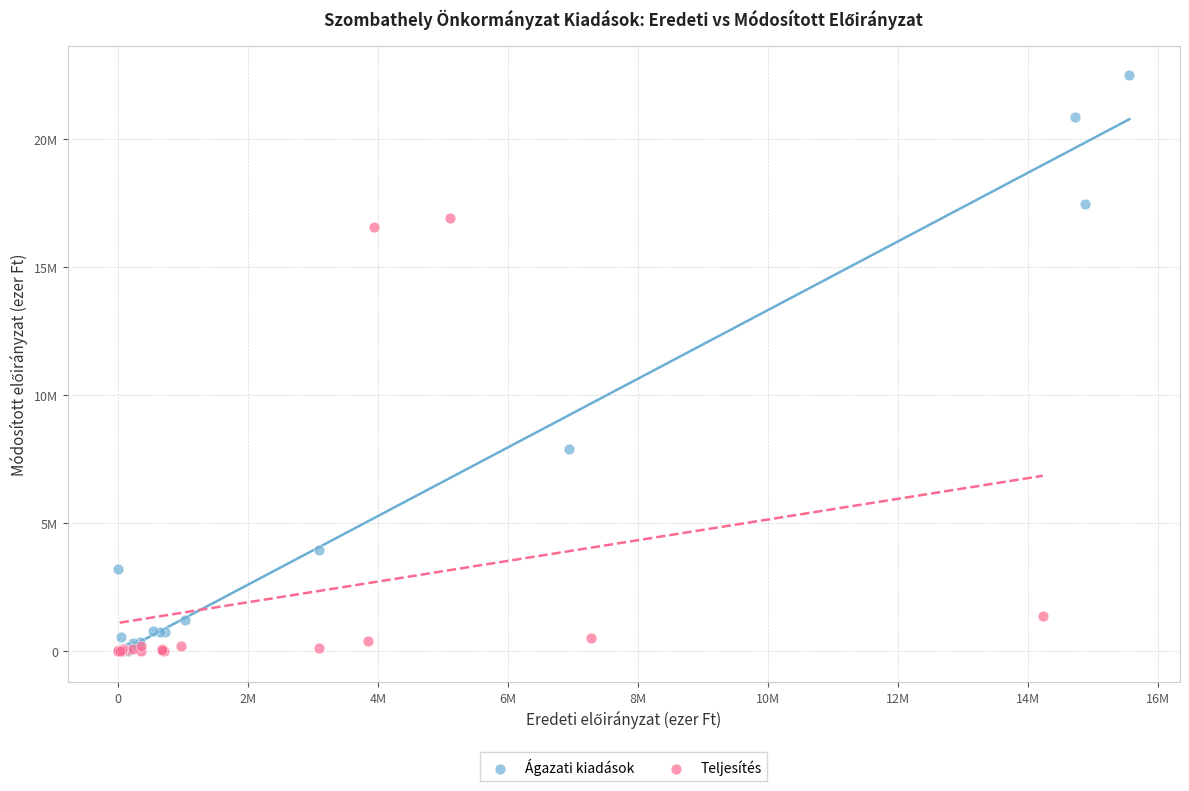

What are all the series names shown in the legend?

Ágazati kiadások, Teljesítés